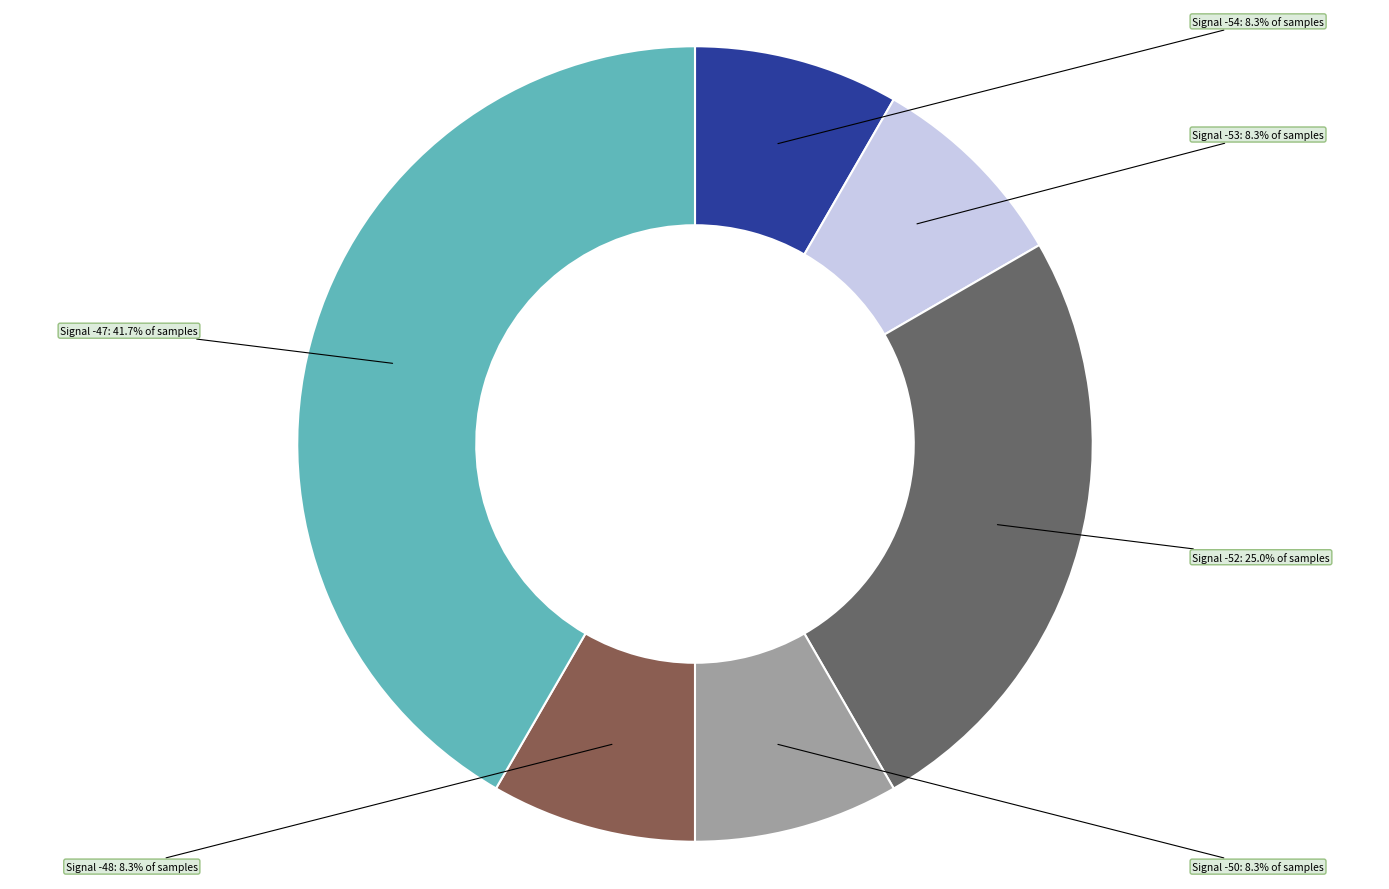

Is there a majority slice in this chart?

No